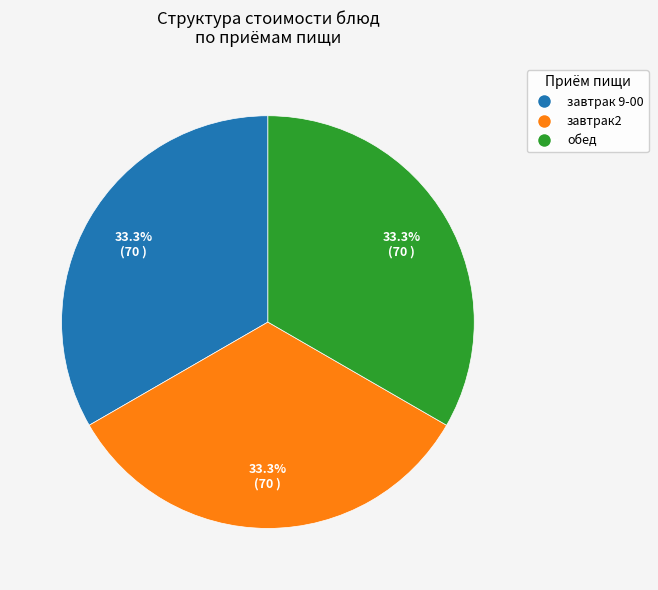

Is there a majority slice in this chart?

No